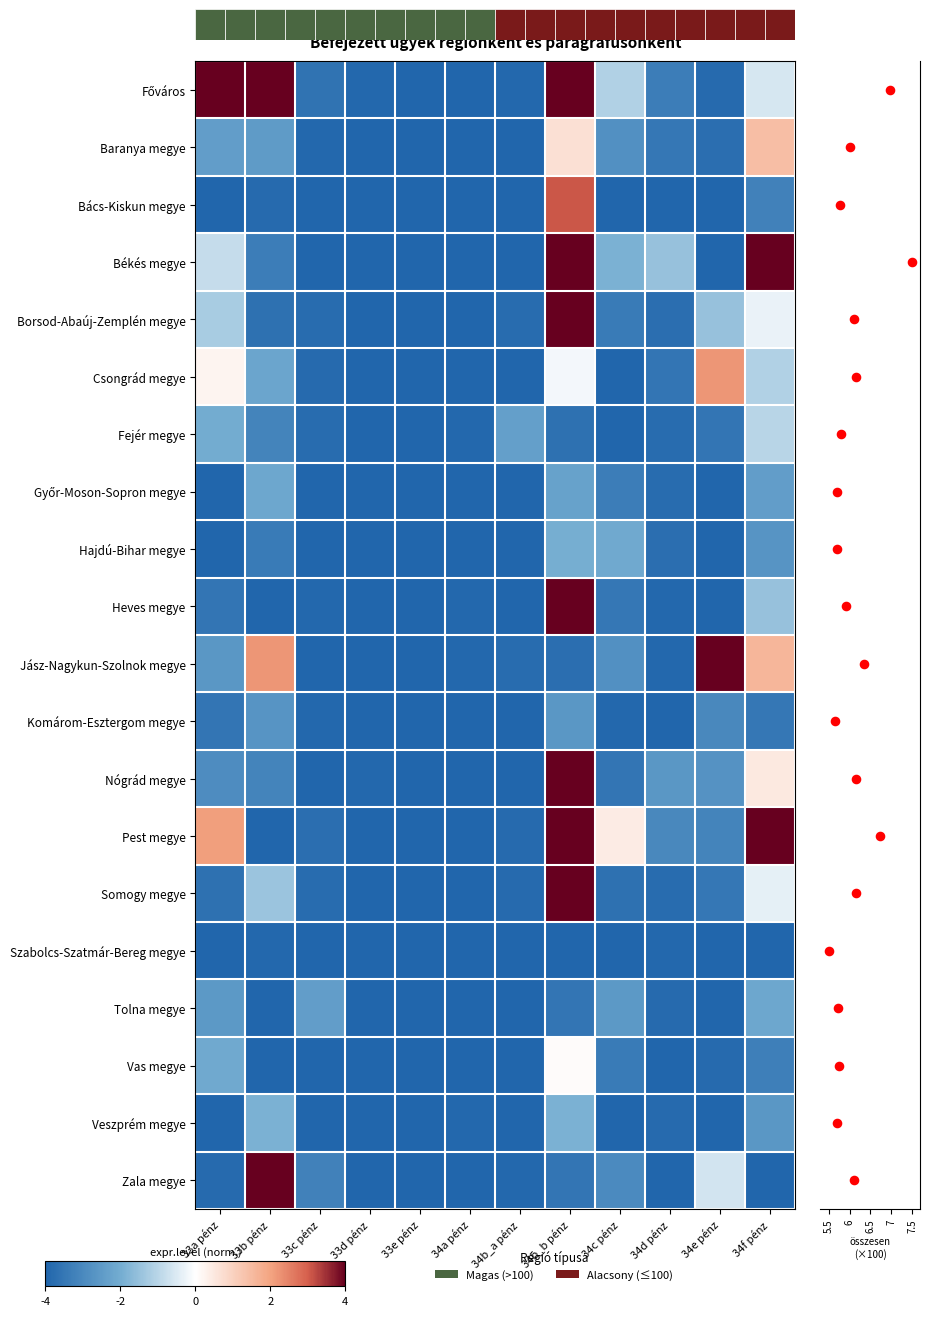

What is the difference between the highest and lowest values at 34a pénz?

0.1